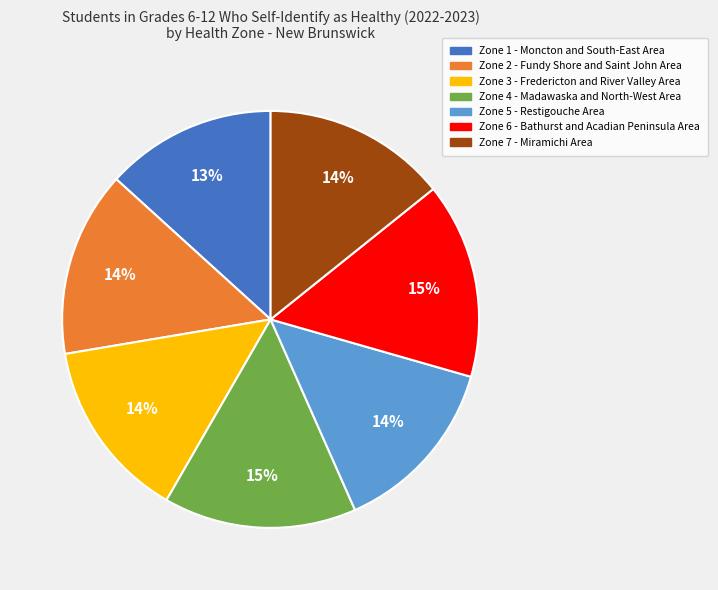

Which category has the smallest portion of the pie?

Zone 1 - Moncton and South-East Area